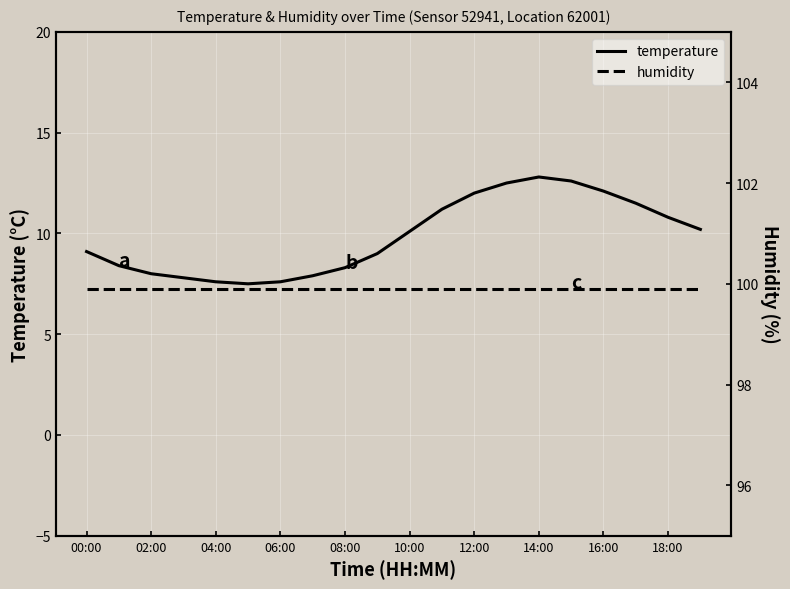

The value of temperature at 08:00 is 8.3. True or false?

True